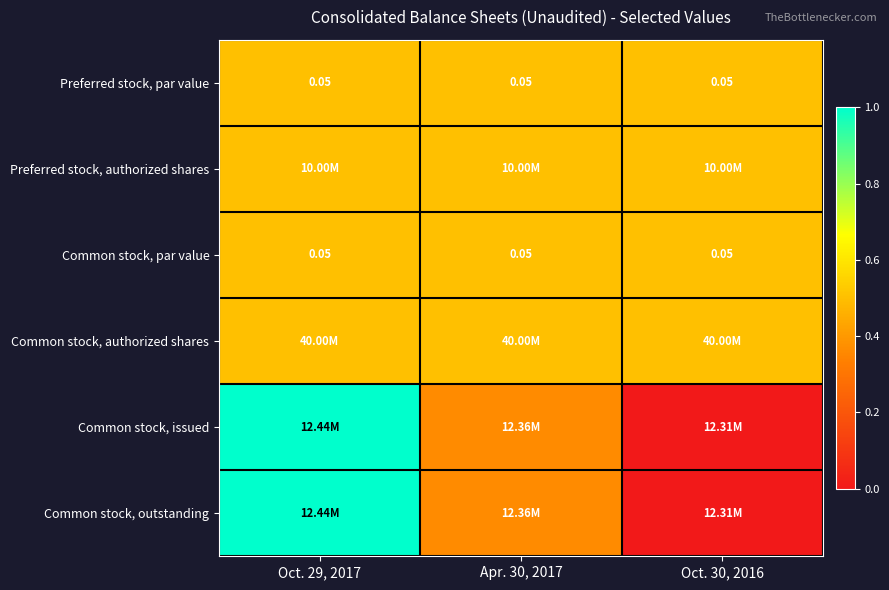

The value of Common stock, issued at Oct. 29, 2017 is 0.5. True or false?

False